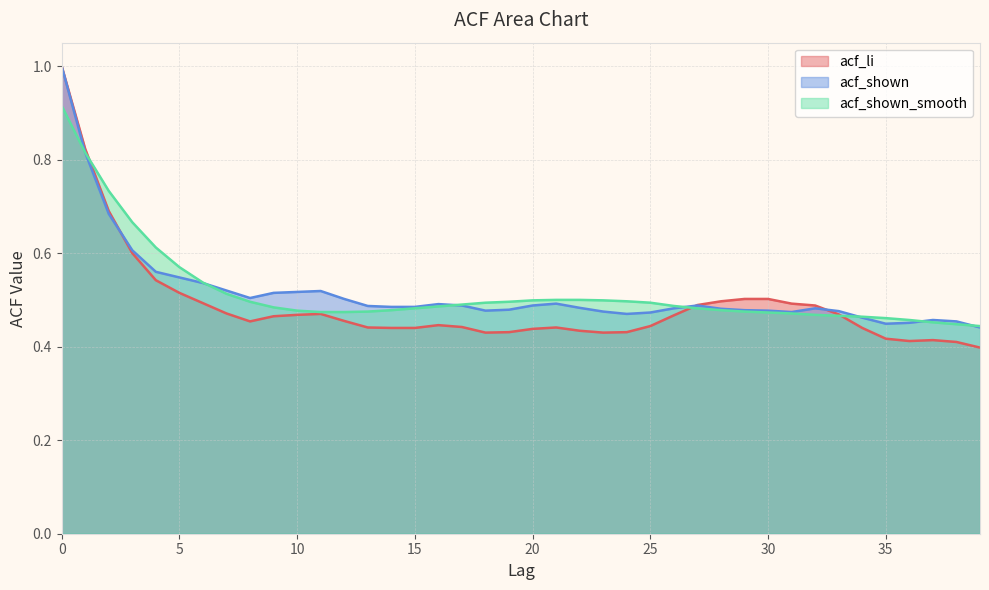

Reading left to right, extract all data points from this chart.

acf_li: 1.0	0.8	0.7	0.6	0.5	0.5	0.5	0.5	0.5	0.5	0.5	0.5	0.5	0.4	0.4	0.4	0.4	0.4	0.4	0.4	0.4	0.4	0.4	0.4	0.4	0.4	0.5	0.5	0.5	0.5	0.5	0.5	0.5	0.5	0.4	0.4	0.4	0.4	0.4	0.4
acf_shown: 1.0	0.8	0.7	0.6	0.6	0.5	0.5	0.5	0.5	0.5	0.5	0.5	0.5	0.5	0.5	0.5	0.5	0.5	0.5	0.5	0.5	0.5	0.5	0.5	0.5	0.5	0.5	0.5	0.5	0.5	0.5	0.5	0.5	0.5	0.5	0.4	0.5	0.5	0.5	0.4
acf_shown_smooth: 0.9	0.8	0.7	0.7	0.6	0.6	0.5	0.5	0.5	0.5	0.5	0.5	0.5	0.5	0.5	0.5	0.5	0.5	0.5	0.5	0.5	0.5	0.5	0.5	0.5	0.5	0.5	0.5	0.5	0.5	0.5	0.5	0.5	0.5	0.5	0.5	0.5	0.5	0.4	0.4